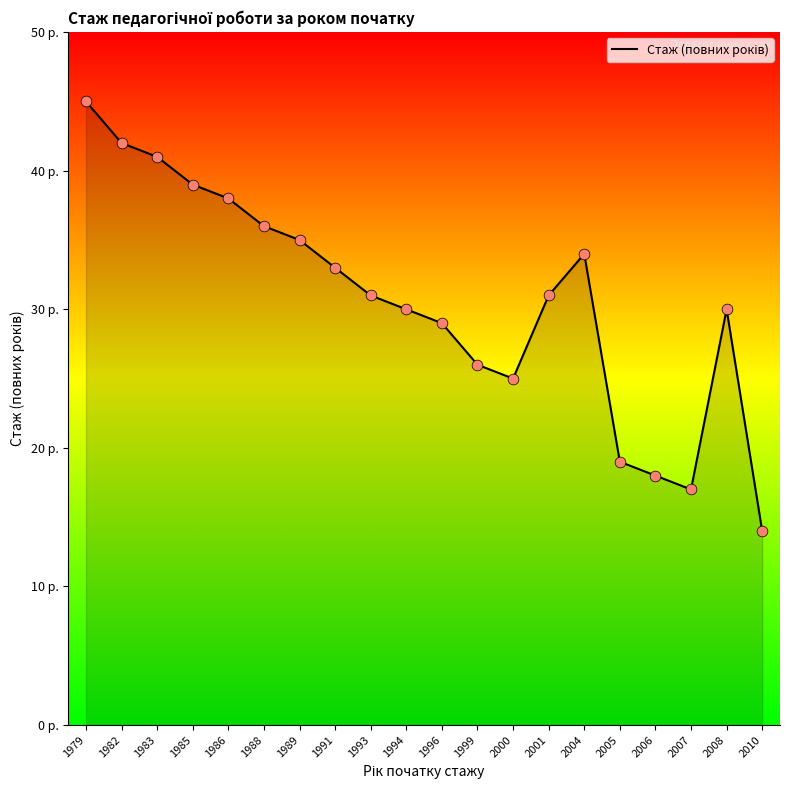

Is this an area chart (filled region under the line)?

Yes